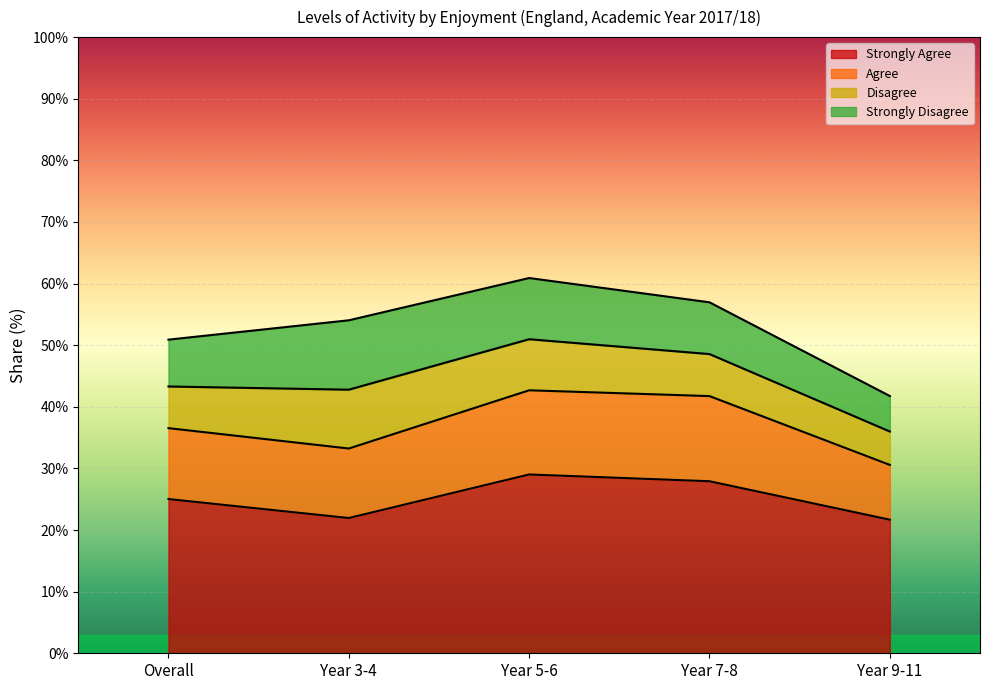

At which label is Strongly Agree closest to 0?

Year 9-11